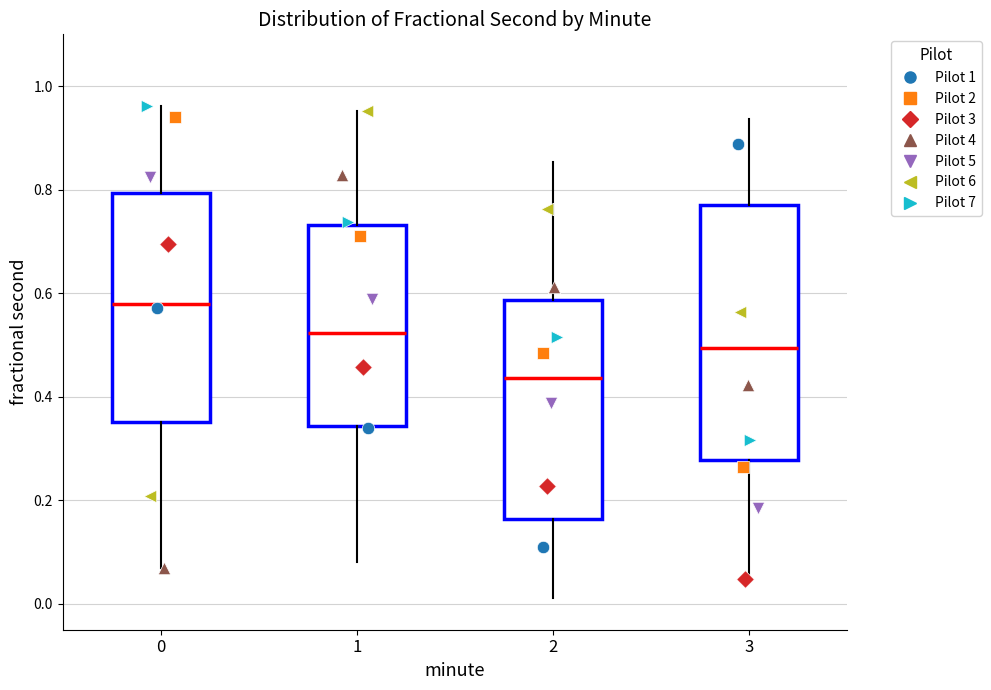

Which box's median line is the lowest?

2